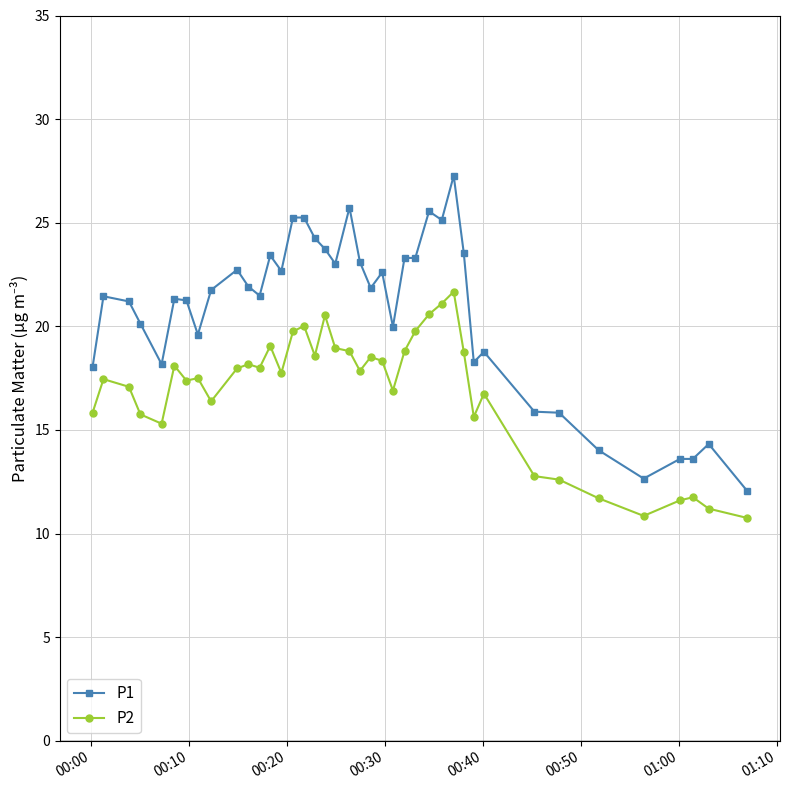

Rank the series by their maximum value, from highest to lowest.

P1, P2